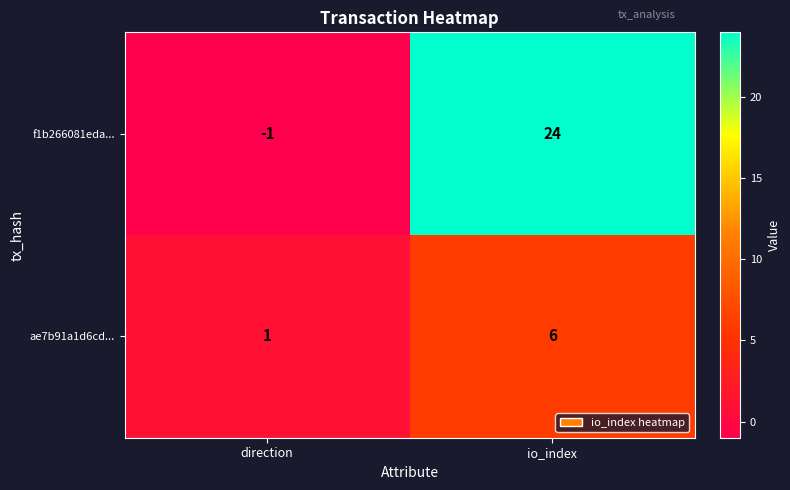

What is the maximum value for ae7b91a1d6cd...?

6